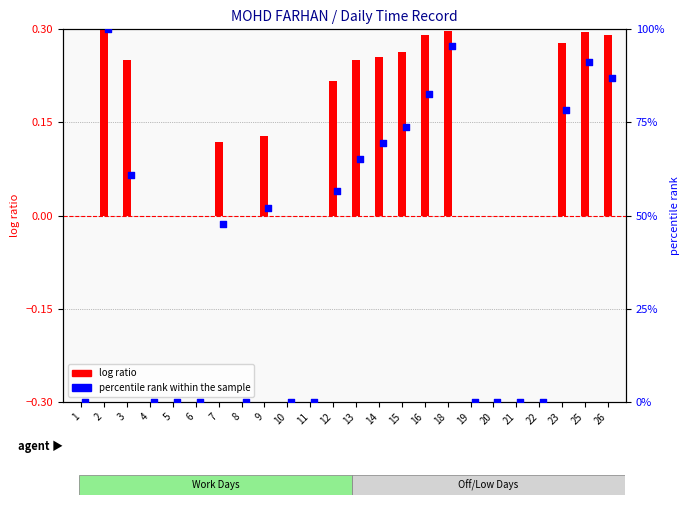

Which series has the widest spread of Y values?

percentile rank within the sample